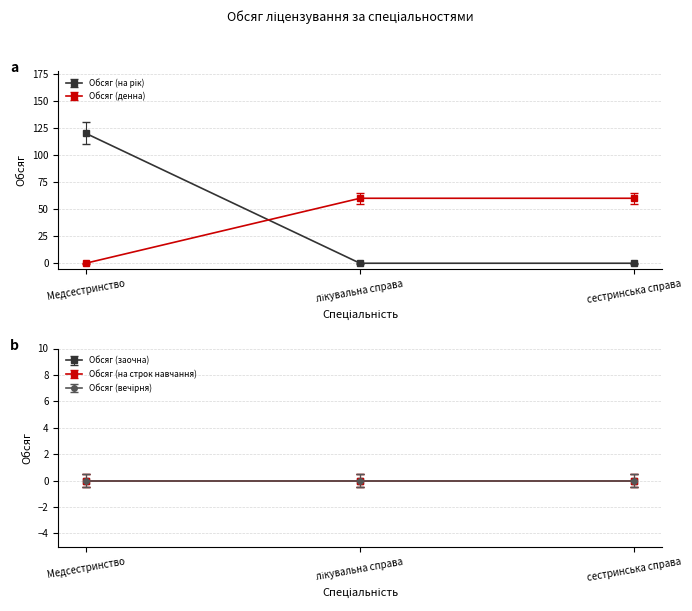

Does the chart have visible grid lines?

Yes